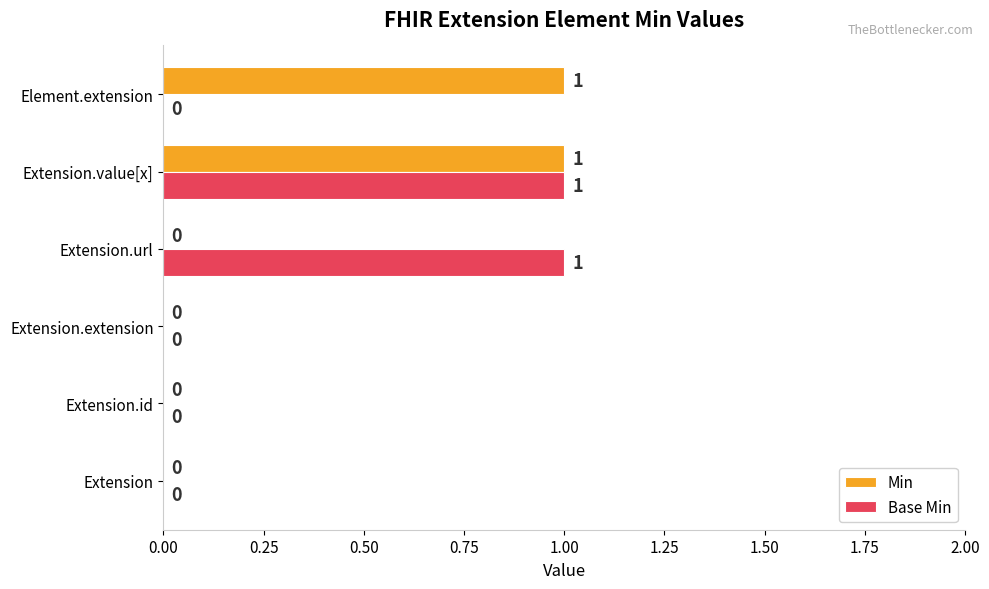

The value of Min at Extension.value[x] is 0. True or false?

False